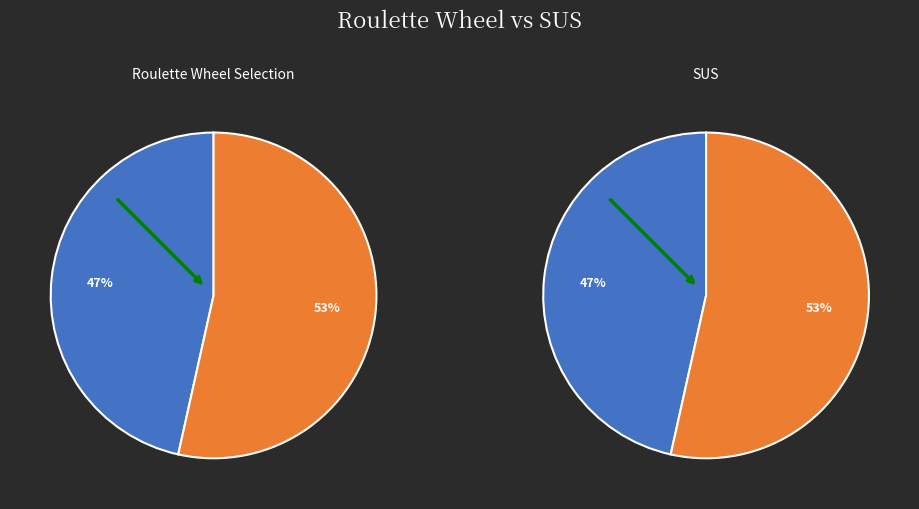

The Impressions slice represents 63% of the pie. True or false?

False